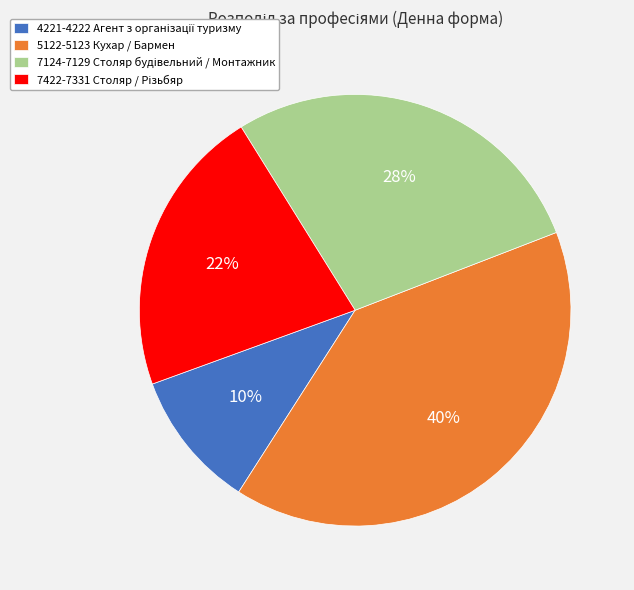

Does 5122-5123 Кухар / Бармен account for over 50% of the chart?

No